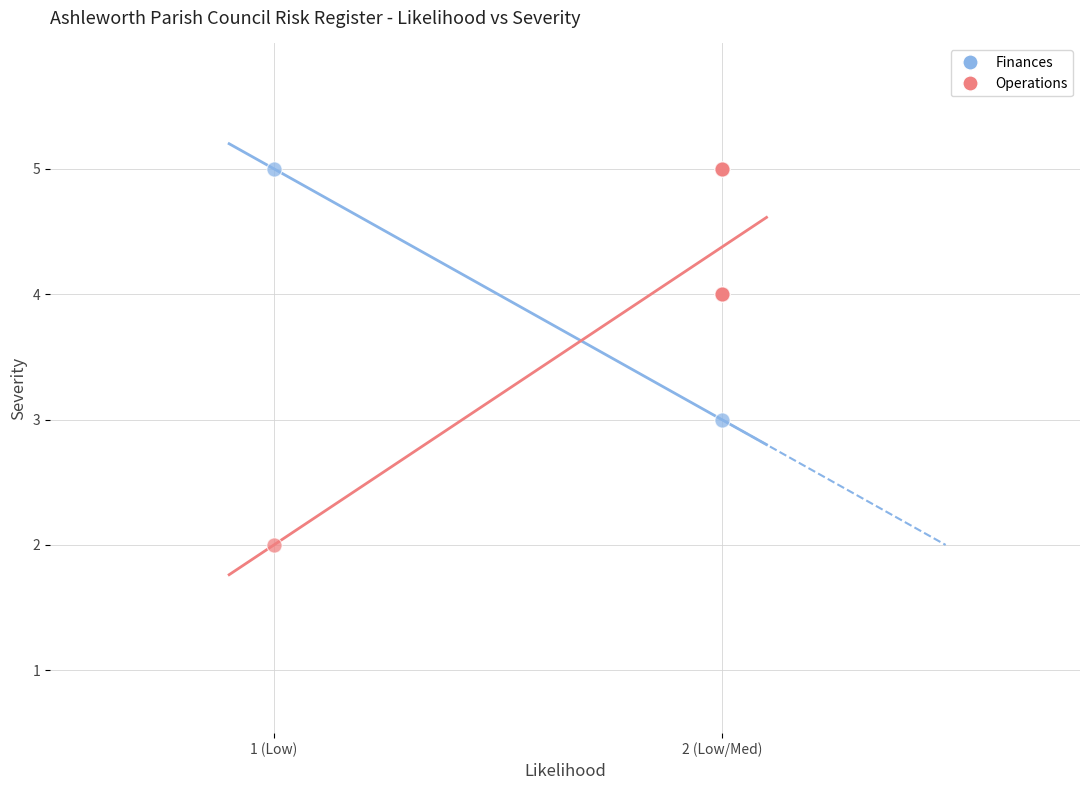

What are all the series names shown in the legend?

Finances, Operations